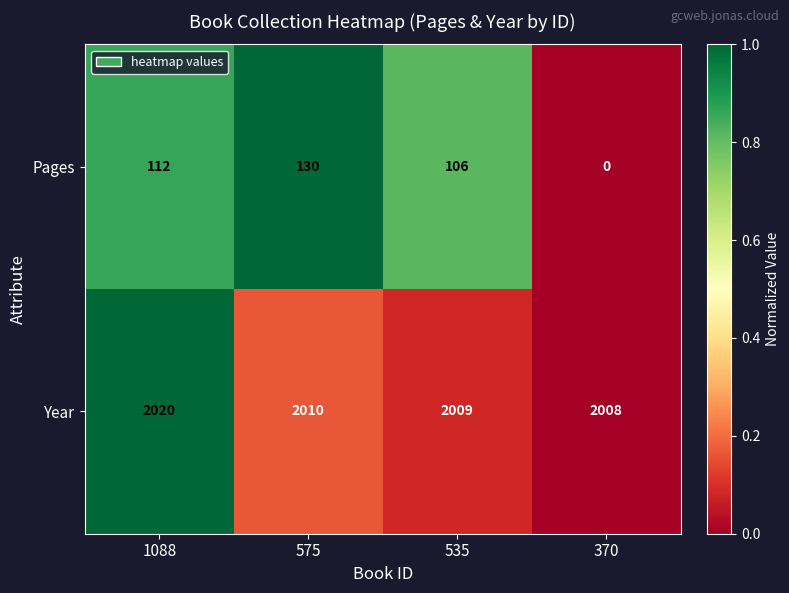

Reading left to right, what are all the values shown in this chart?

Pages: 112	130	106	0
Year: 2020	2010	2009	2008